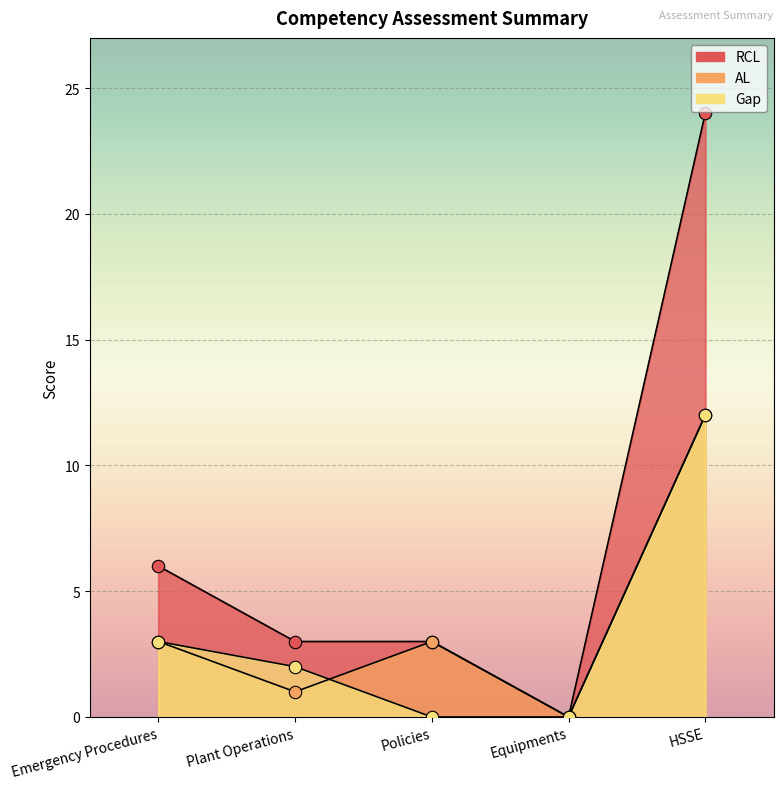

Which series has the largest total across all categories?

RCL